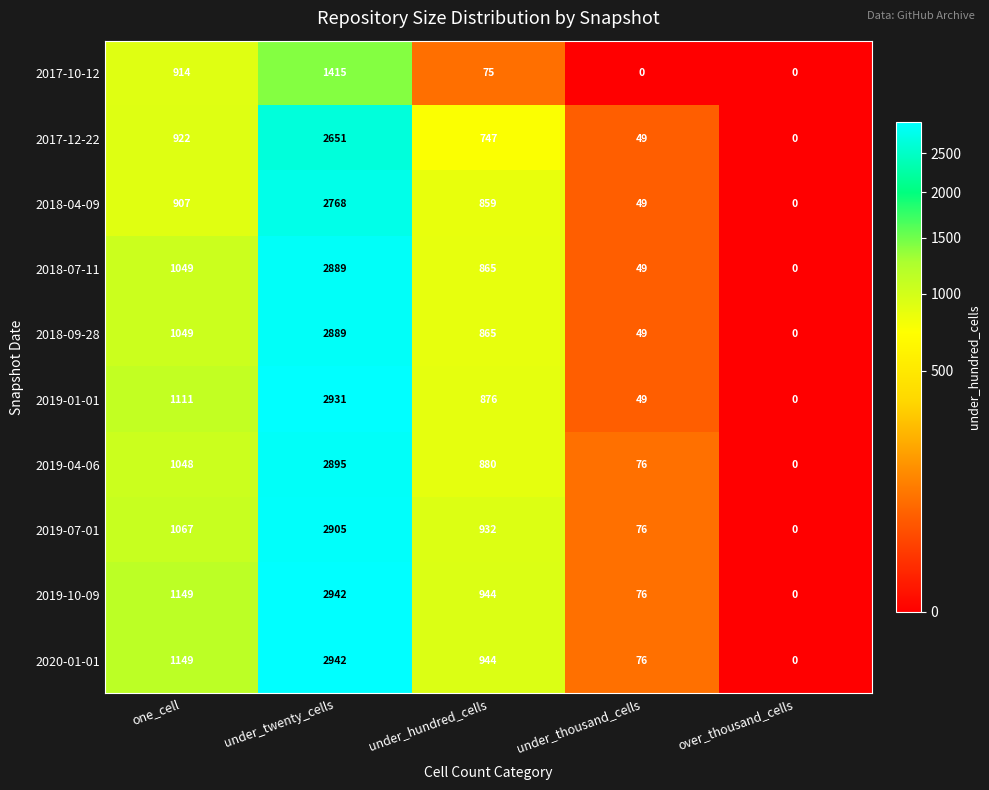

What is the sum of all 2018-09-28 values?

4852